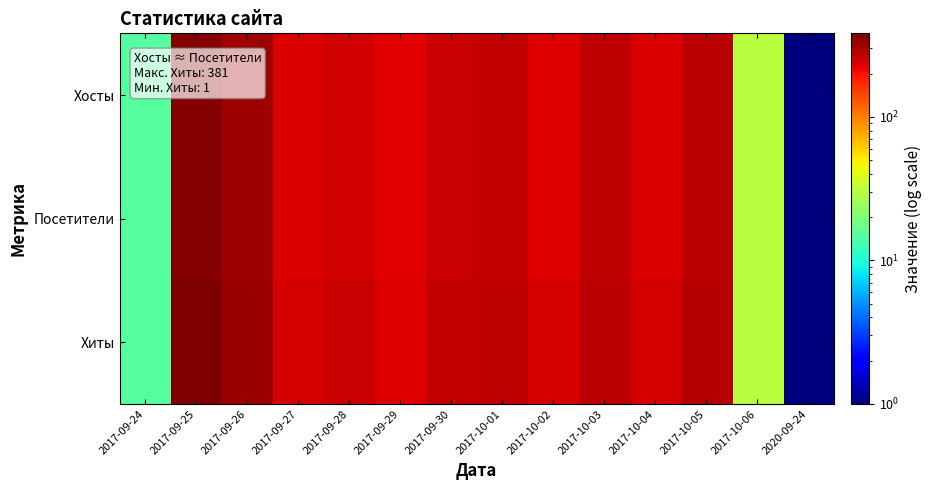

Between 2017-10-05 and 2017-10-03, which is larger?

2017-10-05